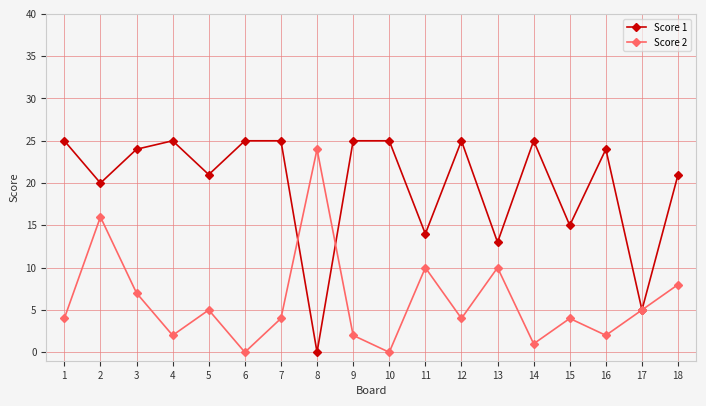

The Score 1 series shows 44 at 10. True or false?

False